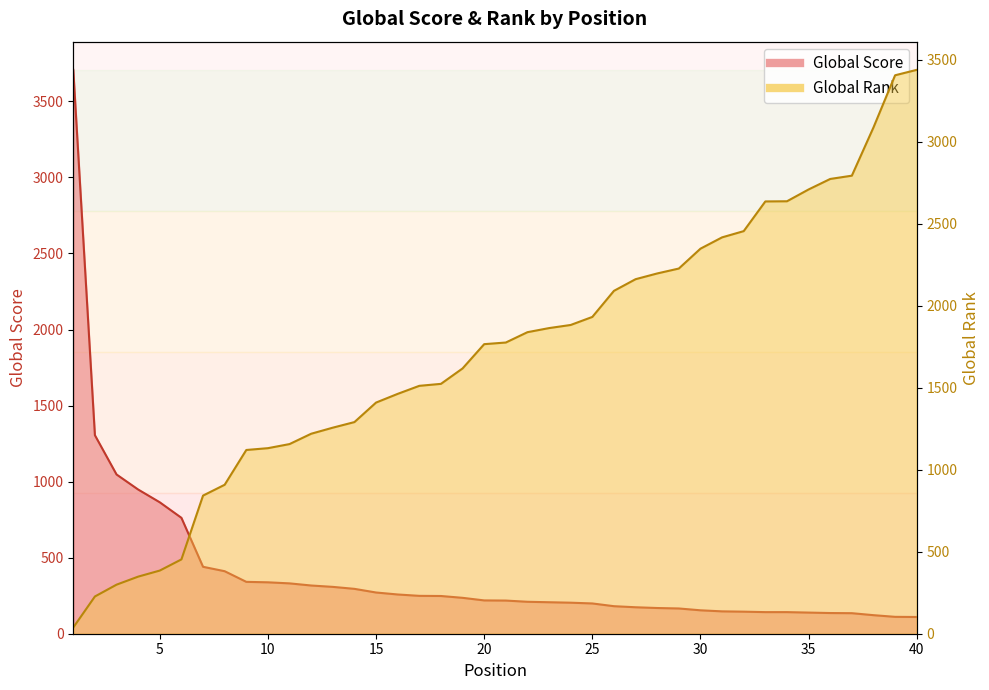

After their last crossing, which series has the higher values: Global Score or Global Rank?

Global Rank